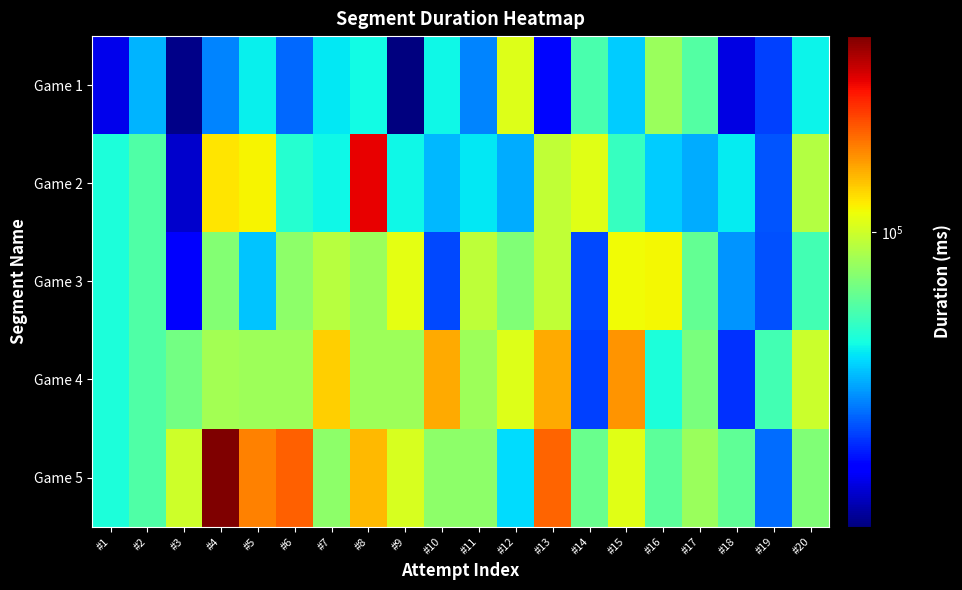

At which category does the chart reach its minimum across all series?

#9